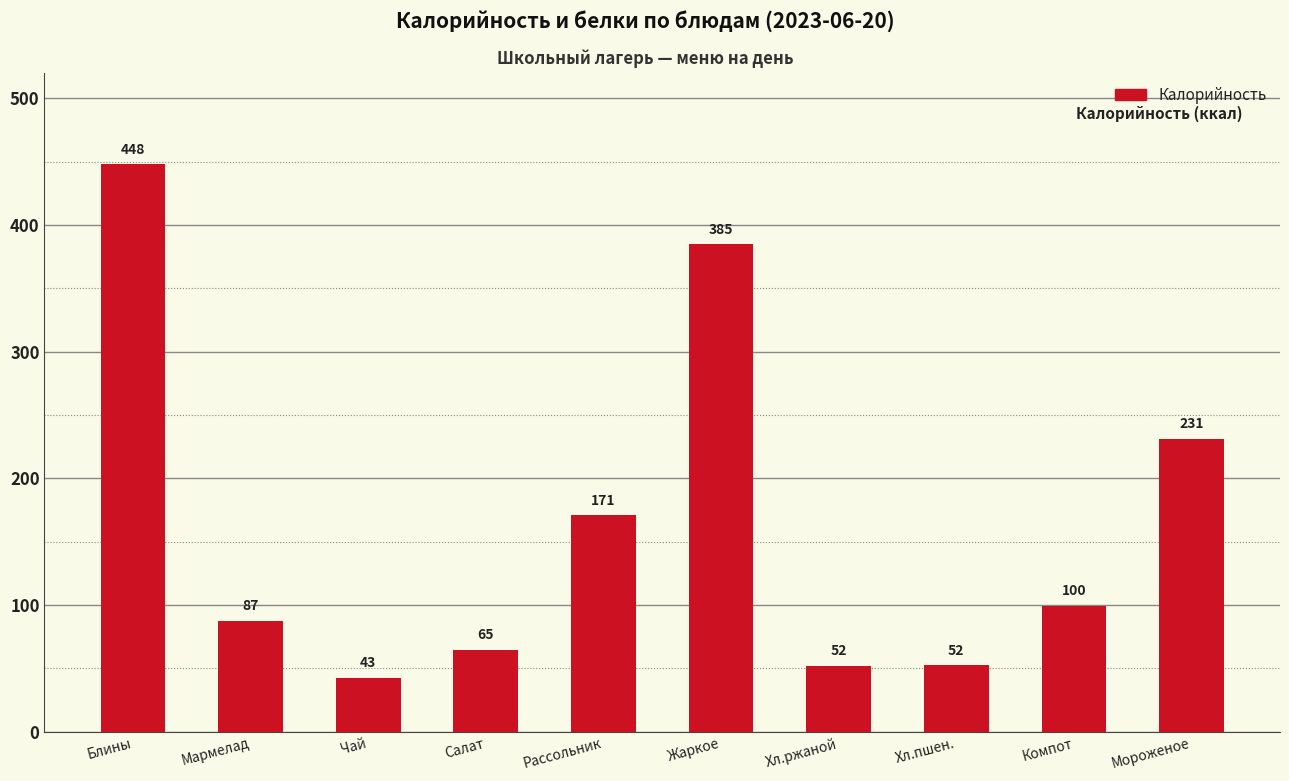

What is the difference between the maximum and second lowest values?

396.0